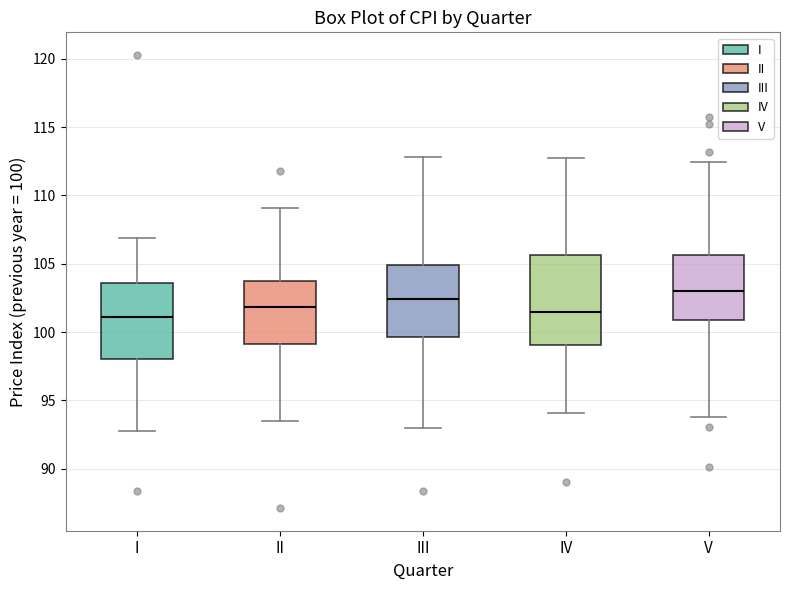

Reading left to right, read every box against the y-axis: the position of its median line, the range the box covers, and the ends of its whiskers. The values are not printed on the chart, so give them approximately, as read against the axis.

I: median 101.0, box 98.0 to 103.5, whiskers 93.0 to 107.0
II: median 102.0, box 99.0 to 103.5, whiskers 93.5 to 109.0
III: median 102.5, box 99.5 to 105.0, whiskers 93.0 to 113.0
IV: median 101.5, box 99.0 to 105.5, whiskers 94.0 to 113.0
V: median 103.0, box 101.0 to 105.5, whiskers 94.0 to 112.5